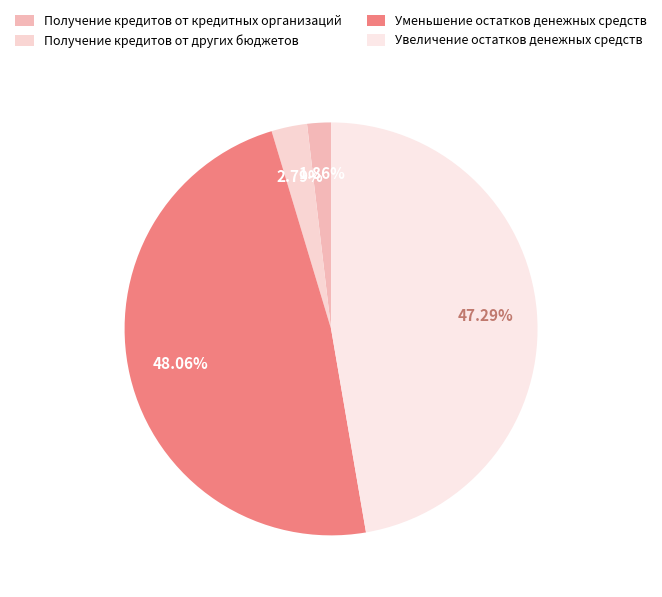

How many segments does this pie chart have?

4